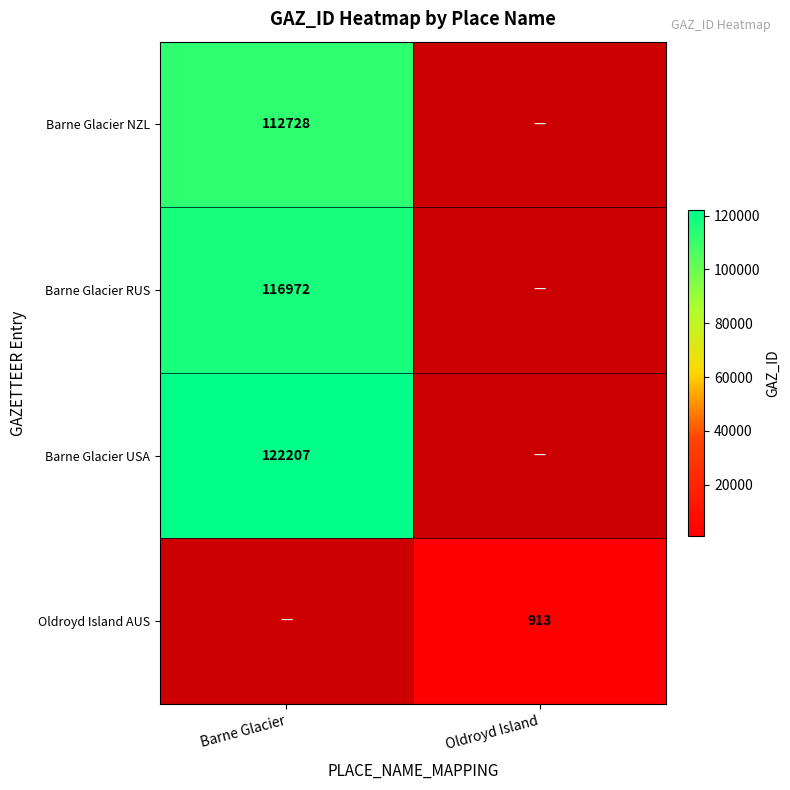

True or false: Barne Glacier NZL has a value of 112728 at Barne Glacier.

True